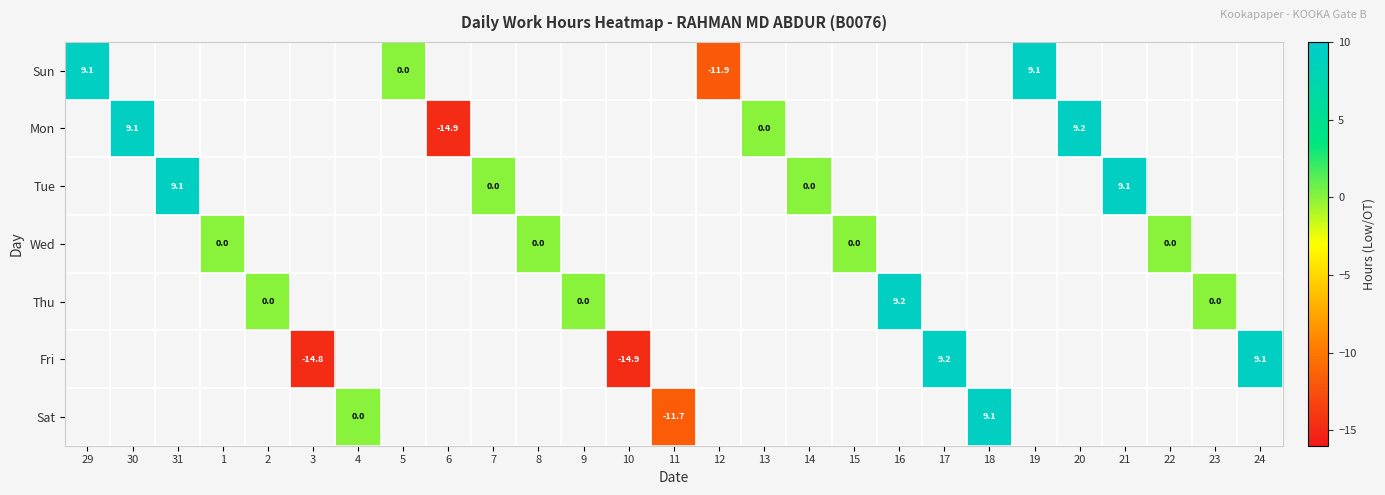

Which has a higher value, 7 or 14?

14